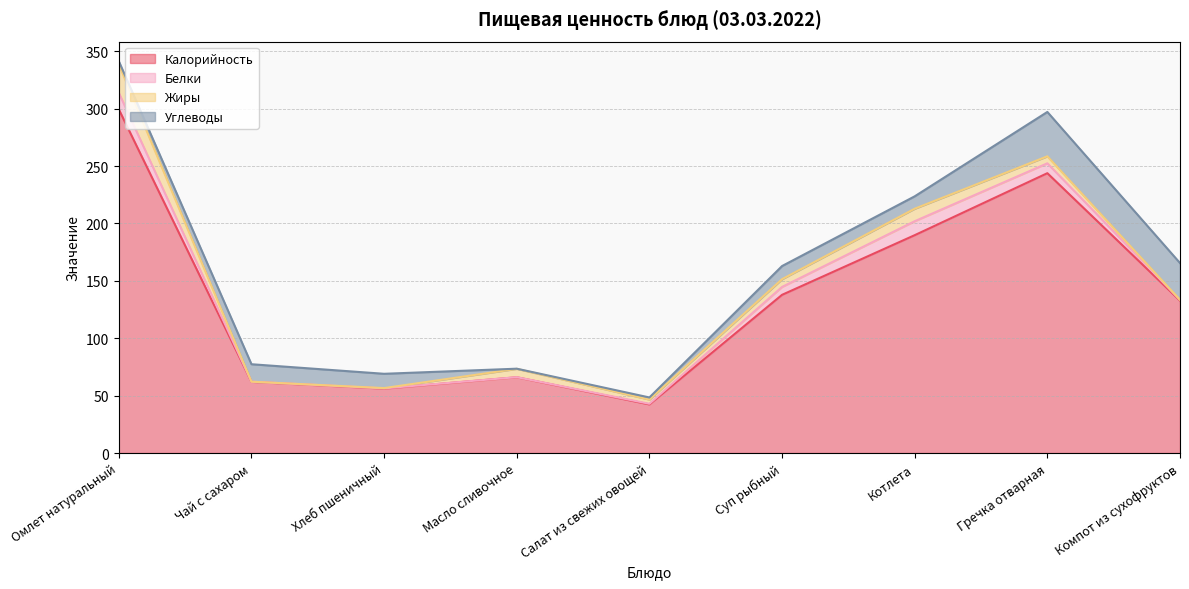

At how many categories does at least one series exceed 253?

1